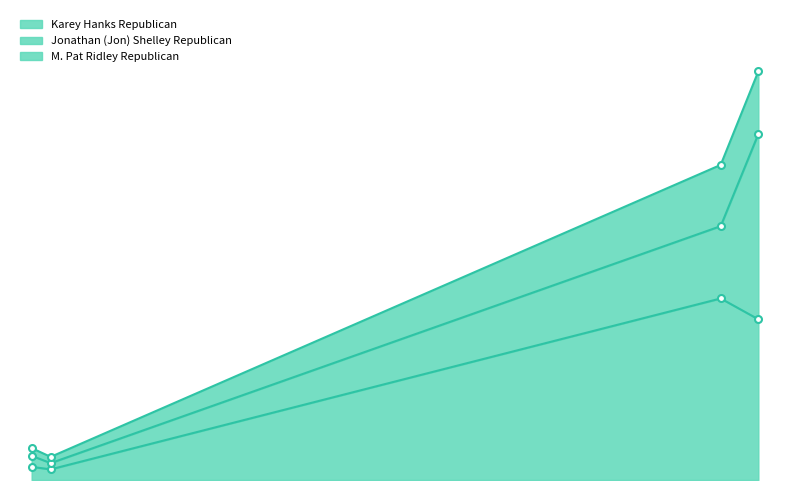

True or false: M. Pat Ridley Republican and Karey Hanks Republican intersect in this chart.

False